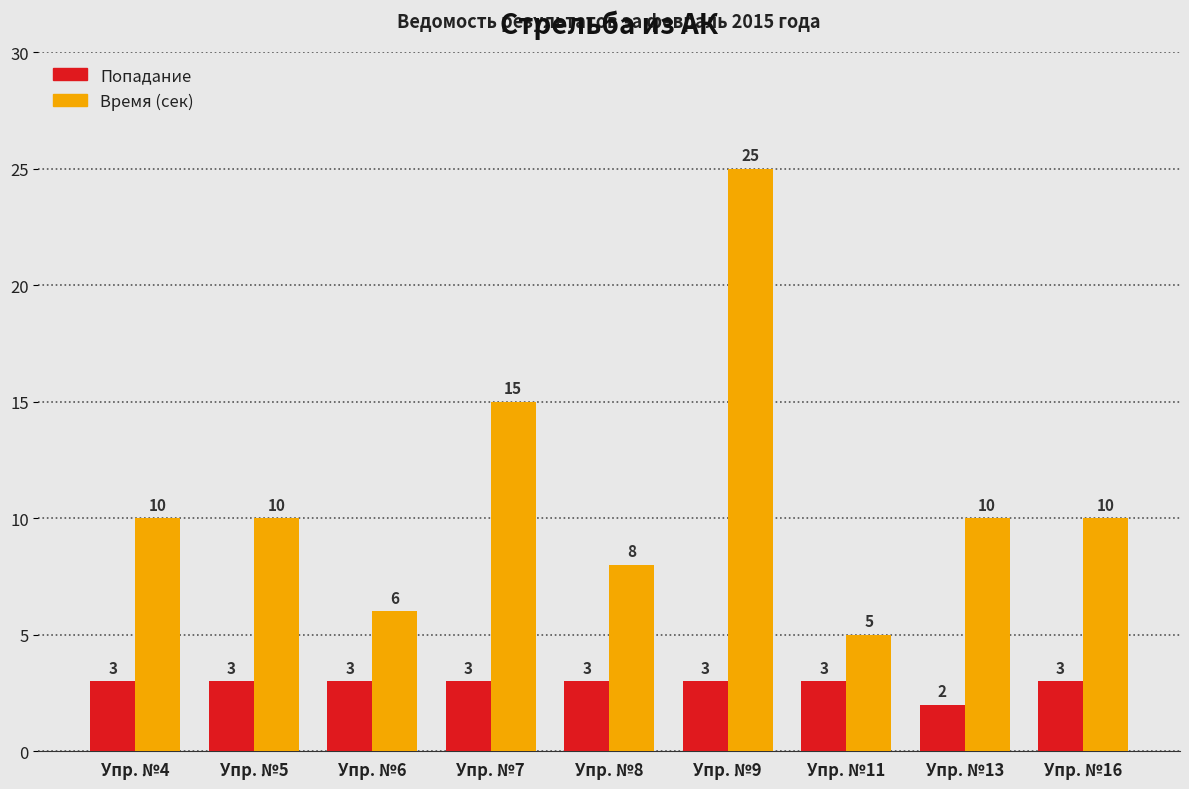

What is the spread (max minus min) of values at Упр. №4?

7